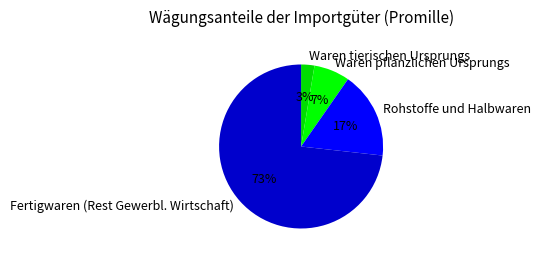

Count the number of slices in the pie.

4